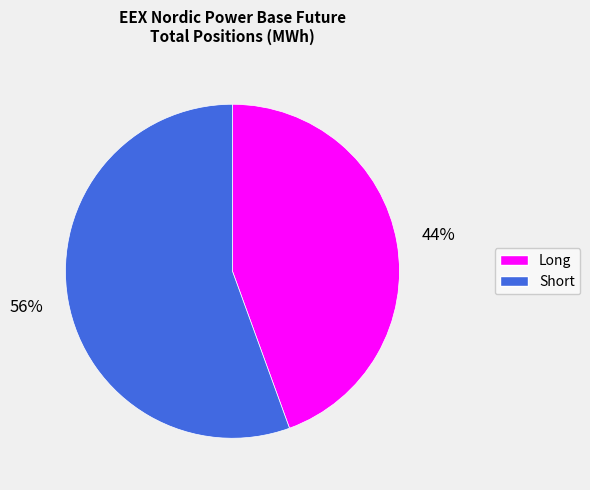

To the nearest percent, what percentage of the pie is Short?

56%